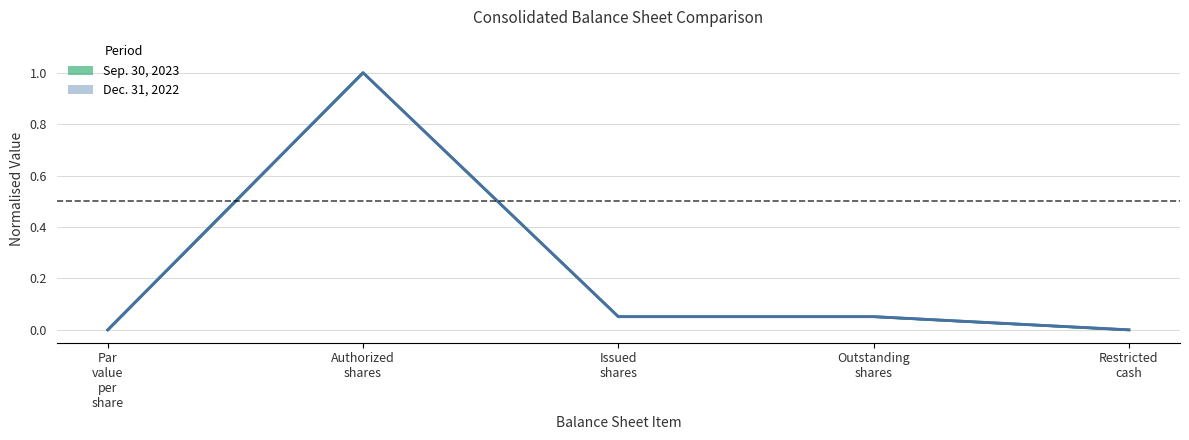

Which series changed the most between Par value per share and Issued shares?

Dec. 31, 2022